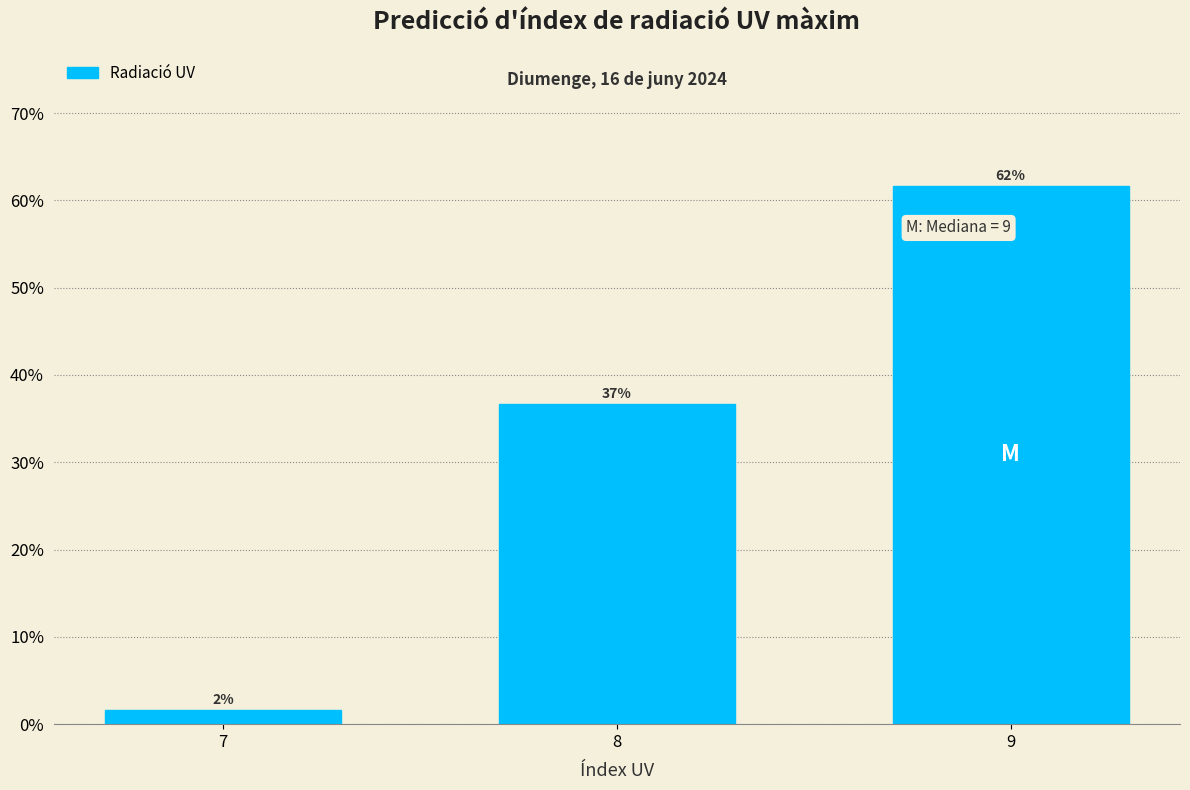

How many bars are there in total?

3